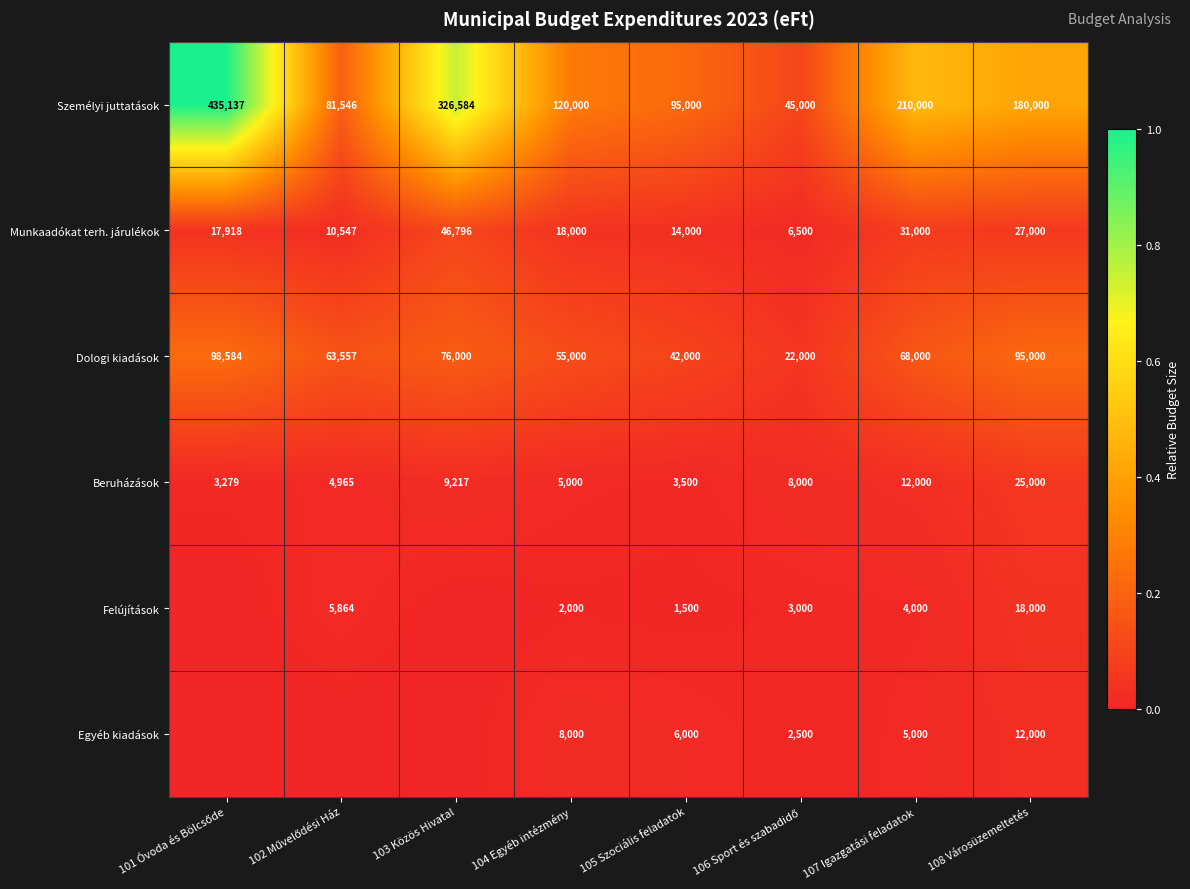

At which category is the sum across all series the highest?

101 Óvoda és Bölcsőde